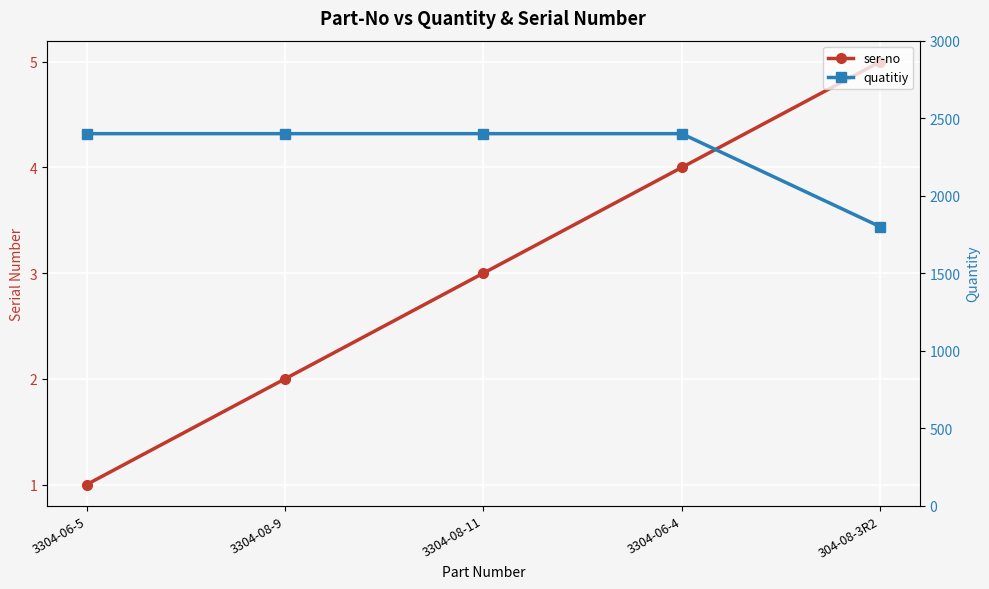

Where is ser-no nearest to the value 3?

3304-08-11